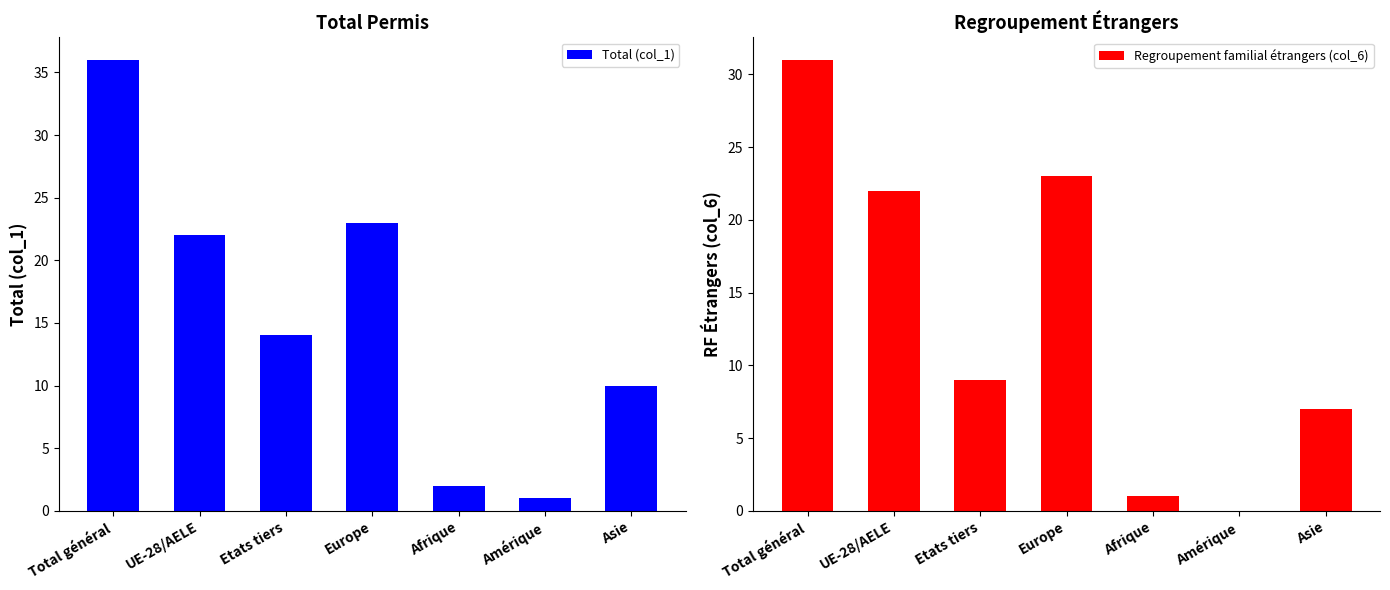

Which has a higher value, UE-28/AELE or Etats tiers?

UE-28/AELE